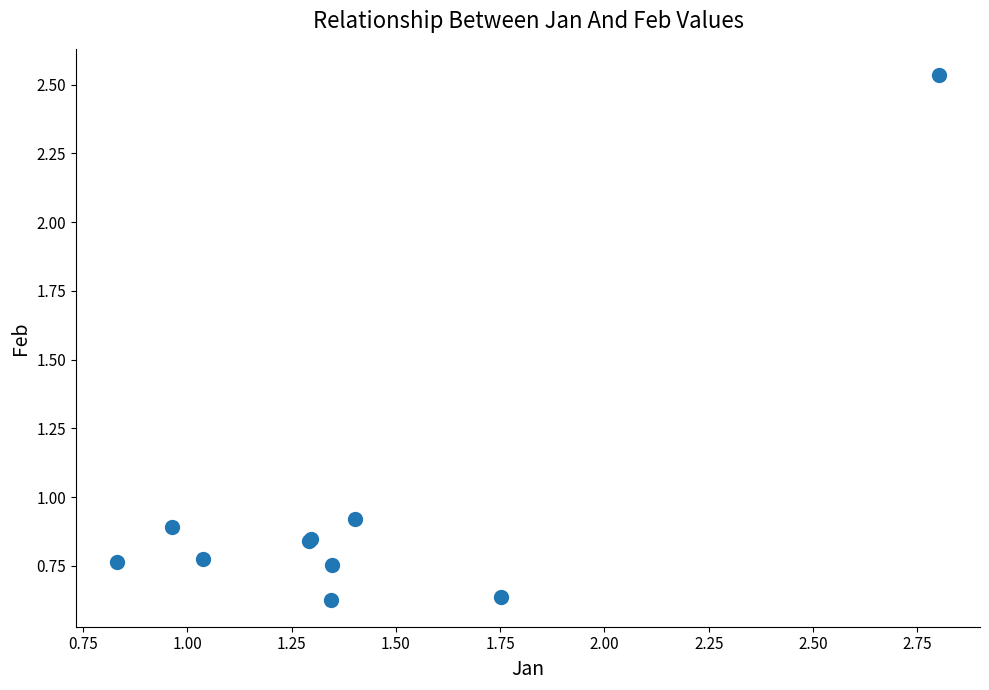

What Y value in the scatter plot is closest to 1?

0.9